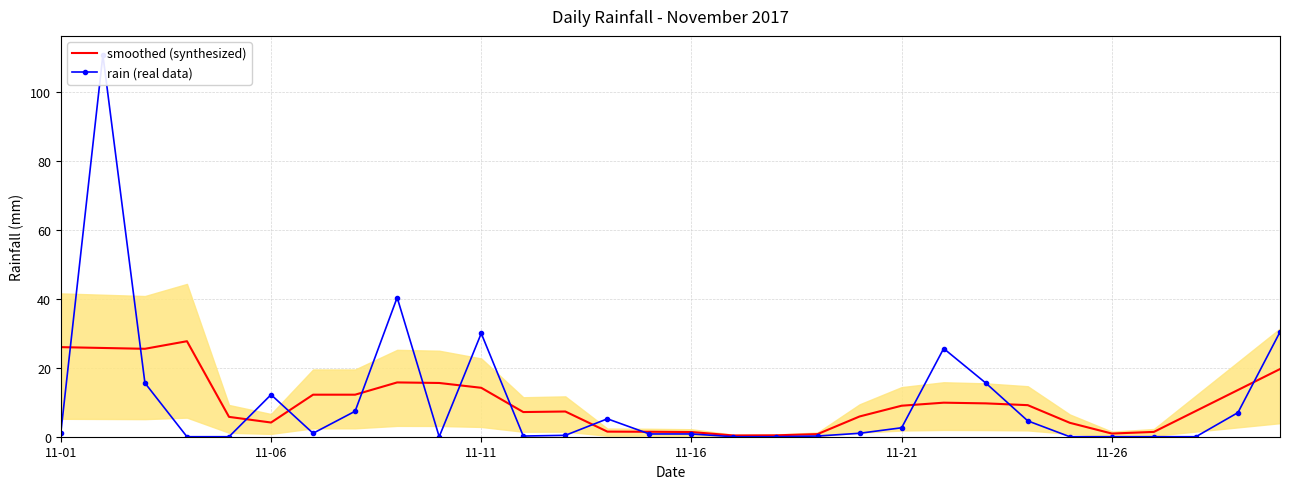

Is it true that smoothed (synthesized) equals 1.4 at 11-16?

True